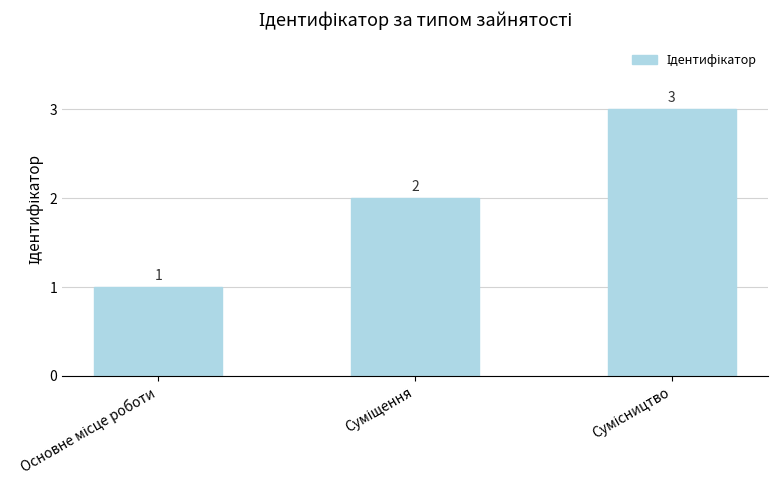

Count the values in the range 1 to 3.

3